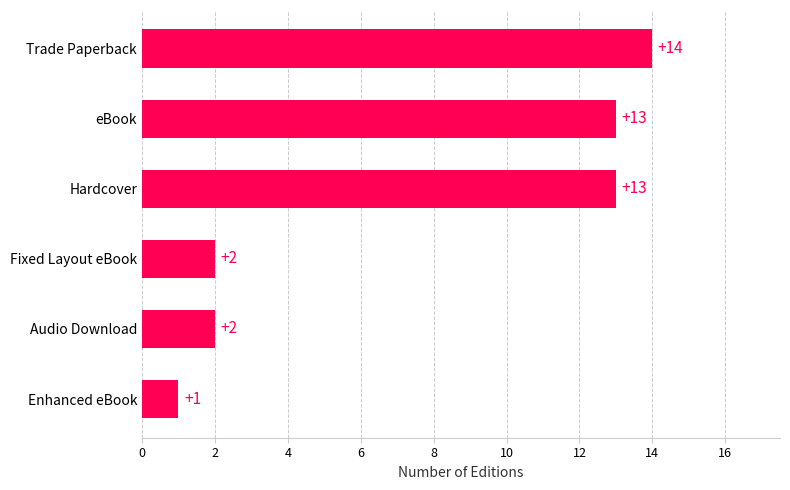

How many categories are shown in the chart?

6